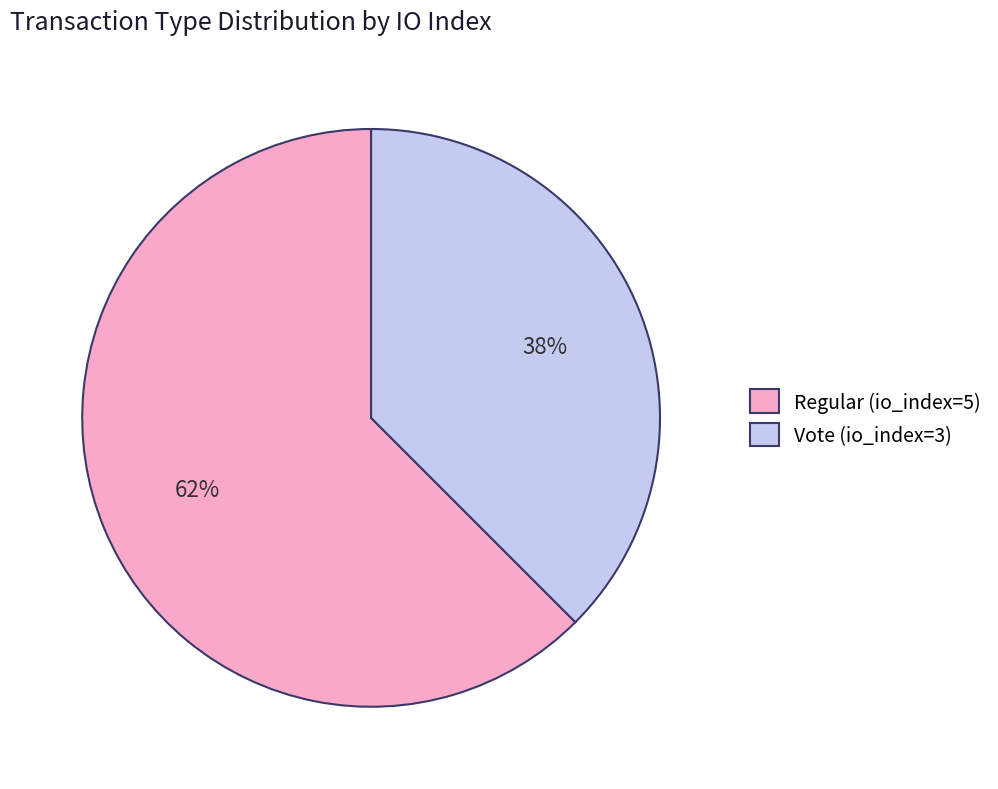

Rank the categories by value from lowest to highest.

Vote (io_index=3), Regular (io_index=5)